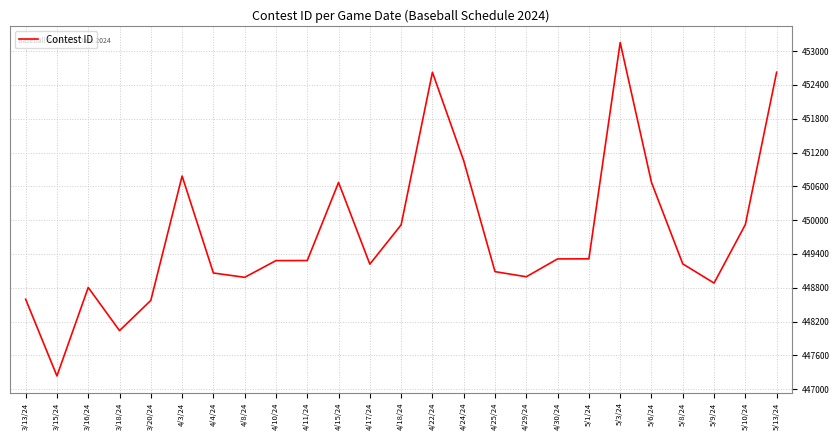

Which category has the lowest value across all series?

3/15/24